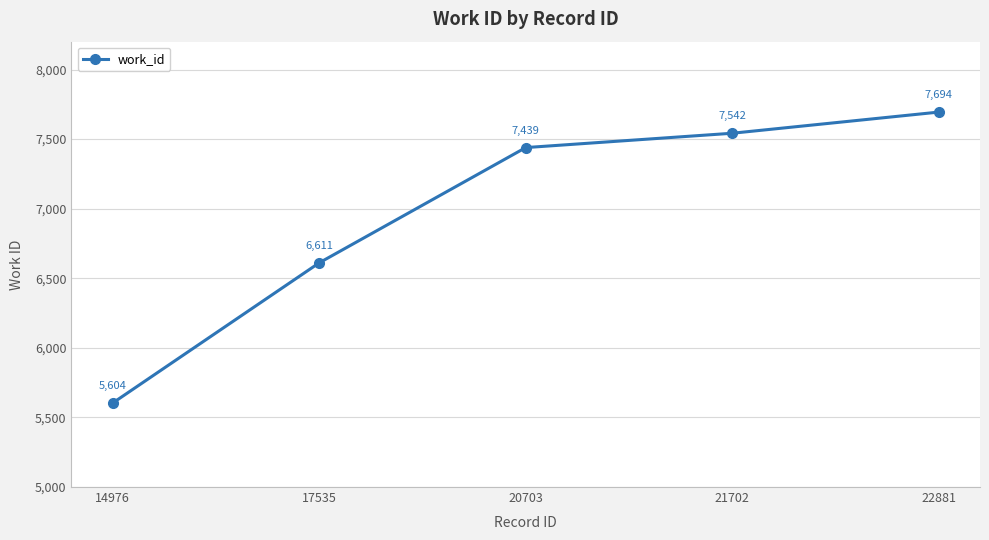

Where is the data nearest to the value 6649?

17535